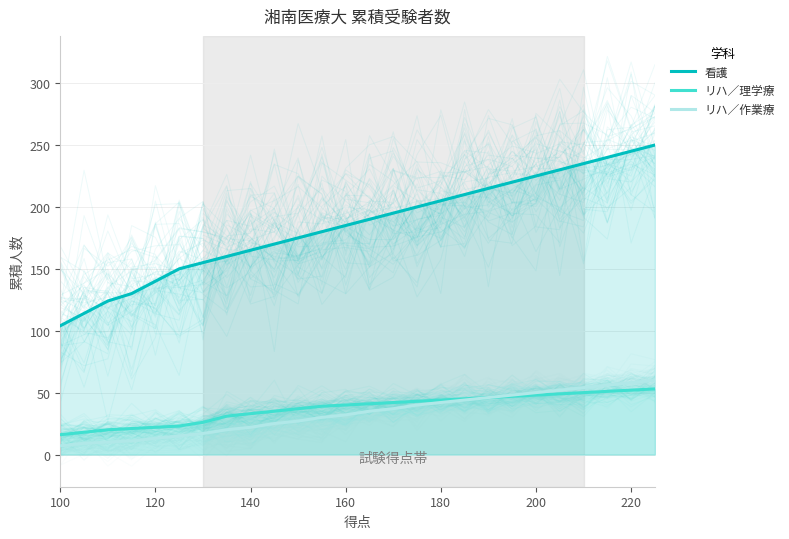

Which series has the largest range (max minus min)?

看護